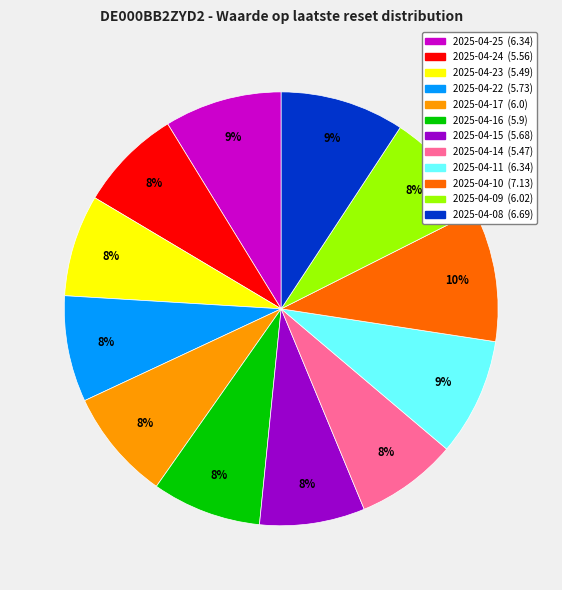

To the nearest percent, what portion does 2025-04-16 represent?

8%